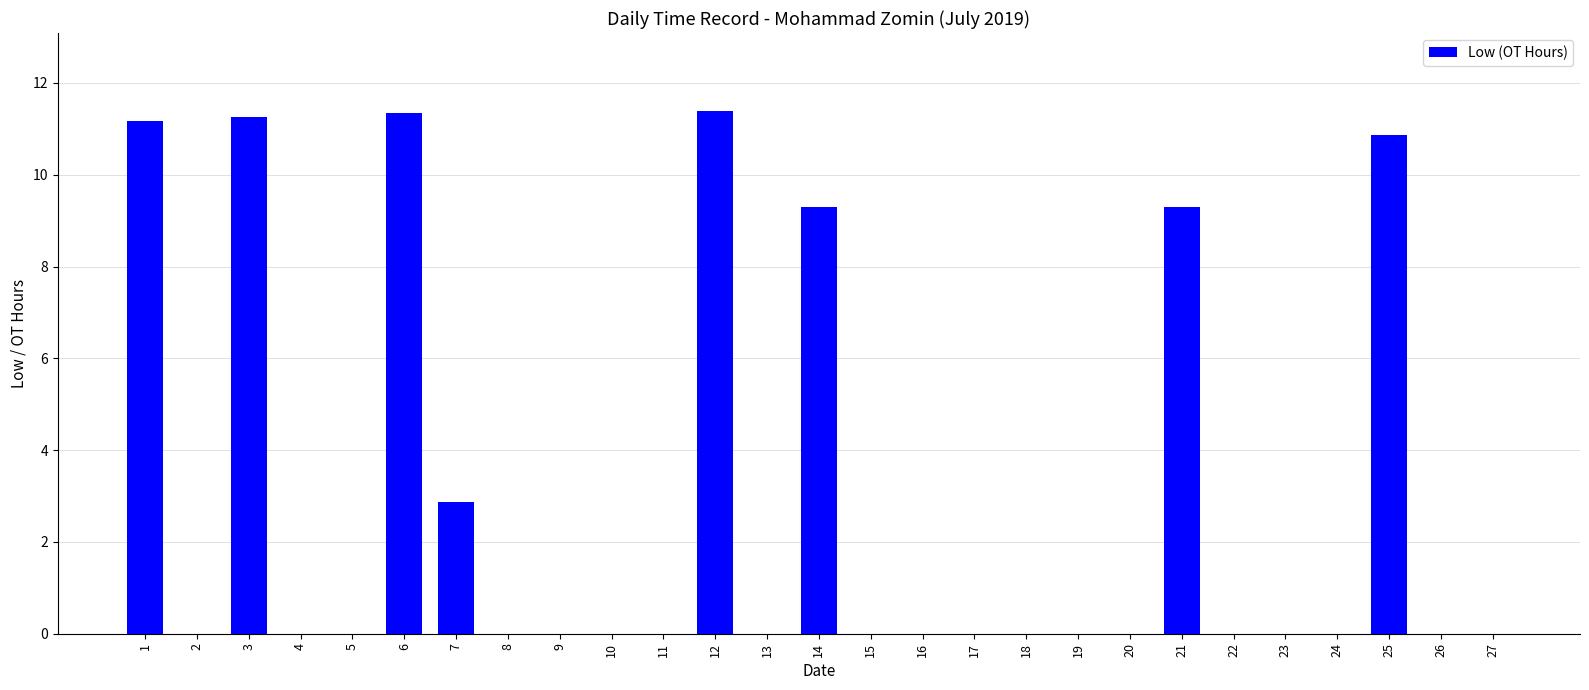

The value at 24 is 0.0. True or false?

True